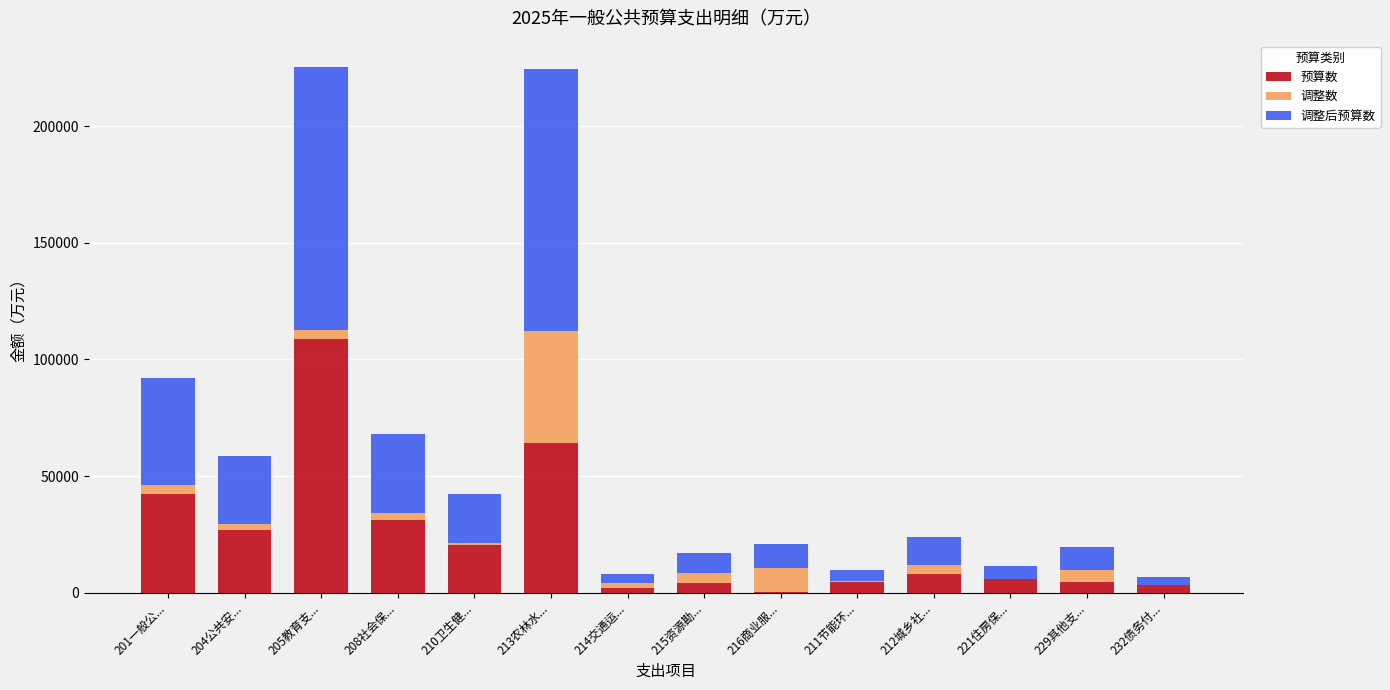

Which category has the highest value in the 预算数 series?

205教育支...